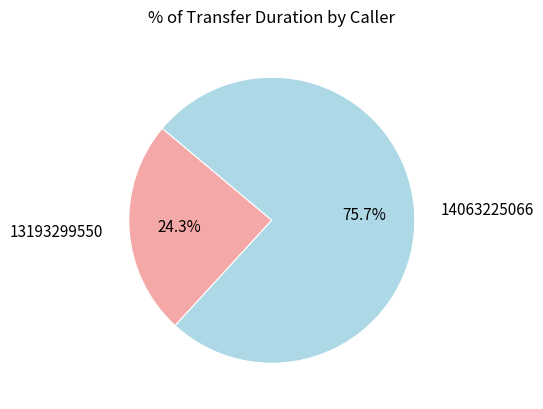

What is the smallest slice in the pie chart?

13193299550